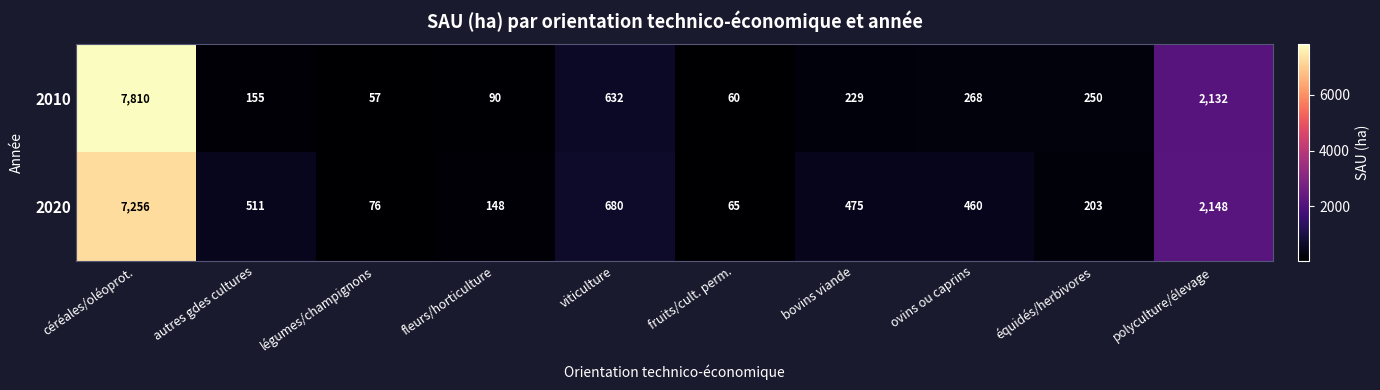

What is the greatest value displayed?

7810